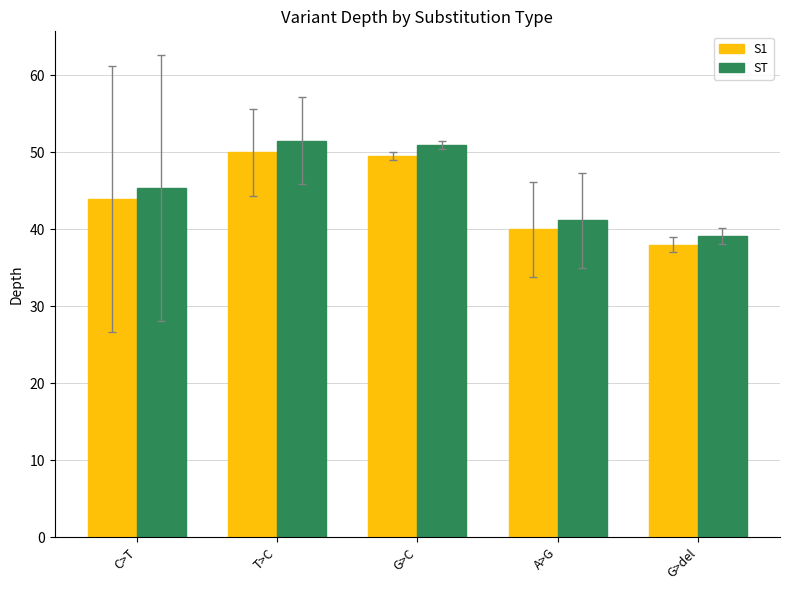

What position from the left is G>C?

3